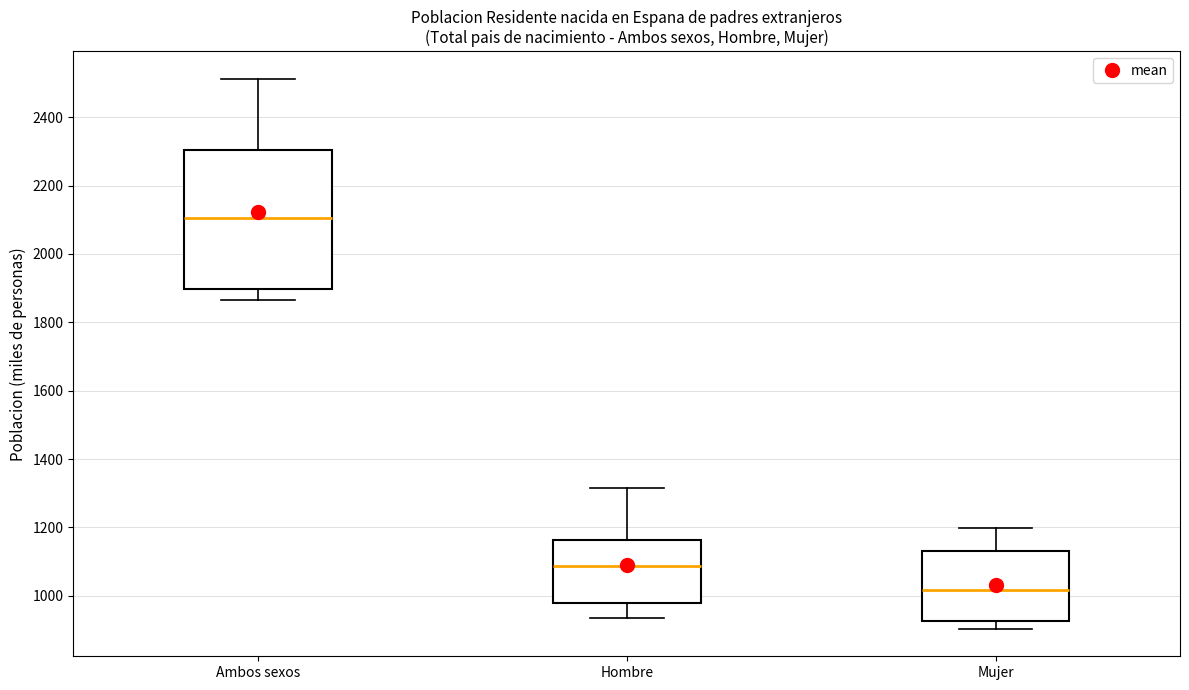

Reading left to right, read every box against the y-axis: the position of its median line, the range the box covers, and the ends of its whiskers. The values are not printed on the chart, so give them approximately, as read against the axis.

Ambos sexos: median 2100, box 1900 to 2300, whiskers 1860 to 2520
Hombre: median 1080, box 980 to 1160, whiskers 940 to 1320
Mujer: median 1020, box 920 to 1140, whiskers 900 to 1200